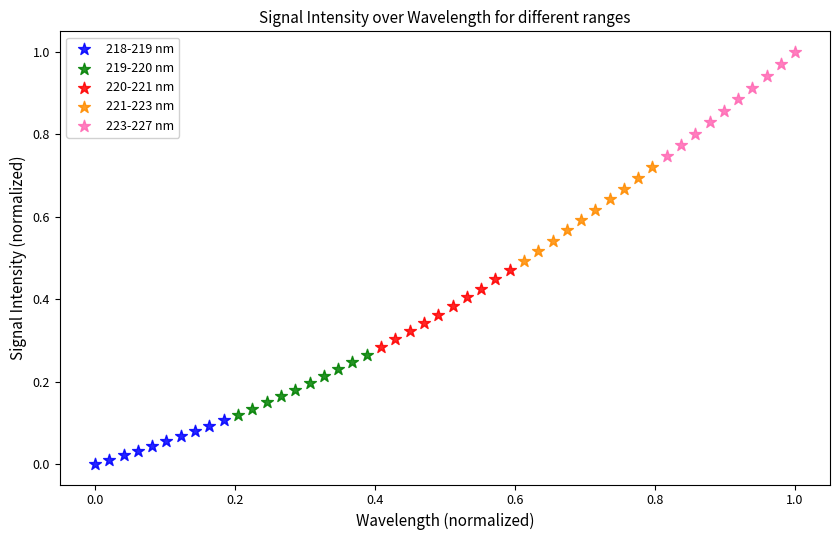

What are all the series names shown in the legend?

218-219 nm, 219-220 nm, 220-221 nm, 221-223 nm, 223-227 nm